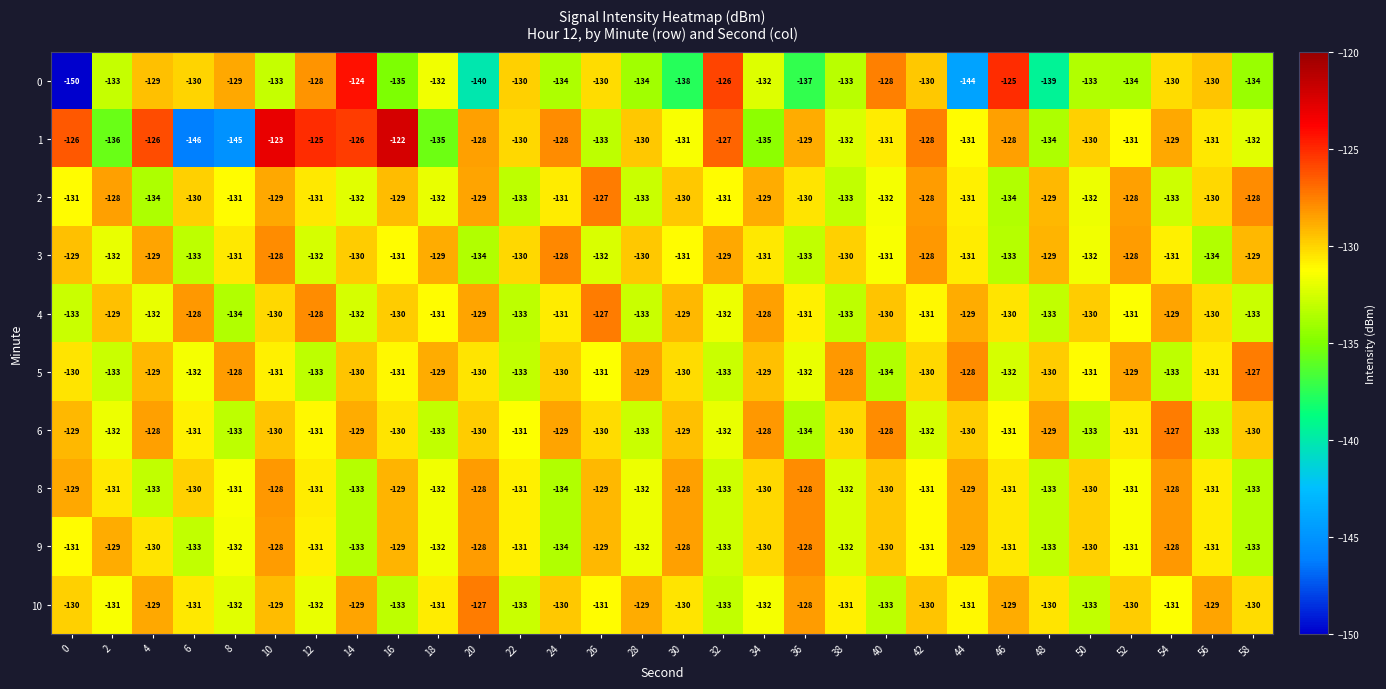

What is the difference between the second highest and second lowest values in the 9 series?

5